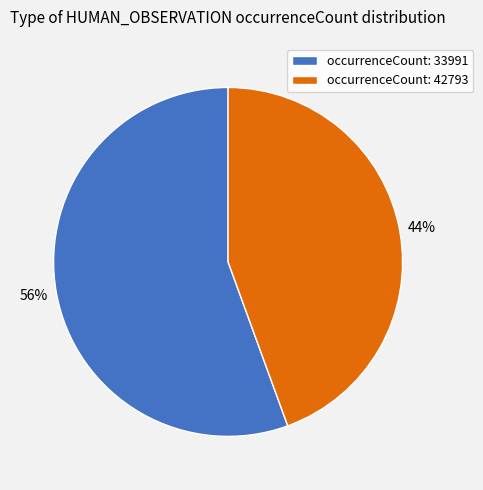

Rank the categories by value from lowest to highest.

occurrenceCount: 42793, occurrenceCount: 33991